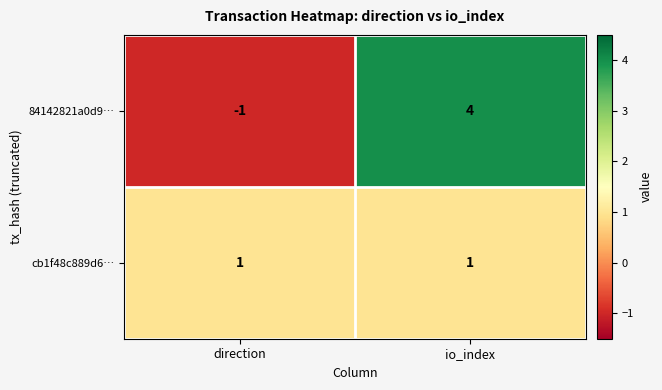

True or false: cb1f48c889d6… has a value of 2 at direction.

False